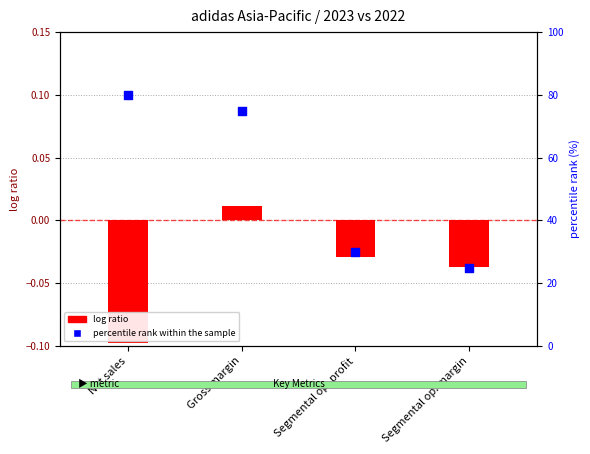

Which series reaches the minimum Y coordinate?

log ratio